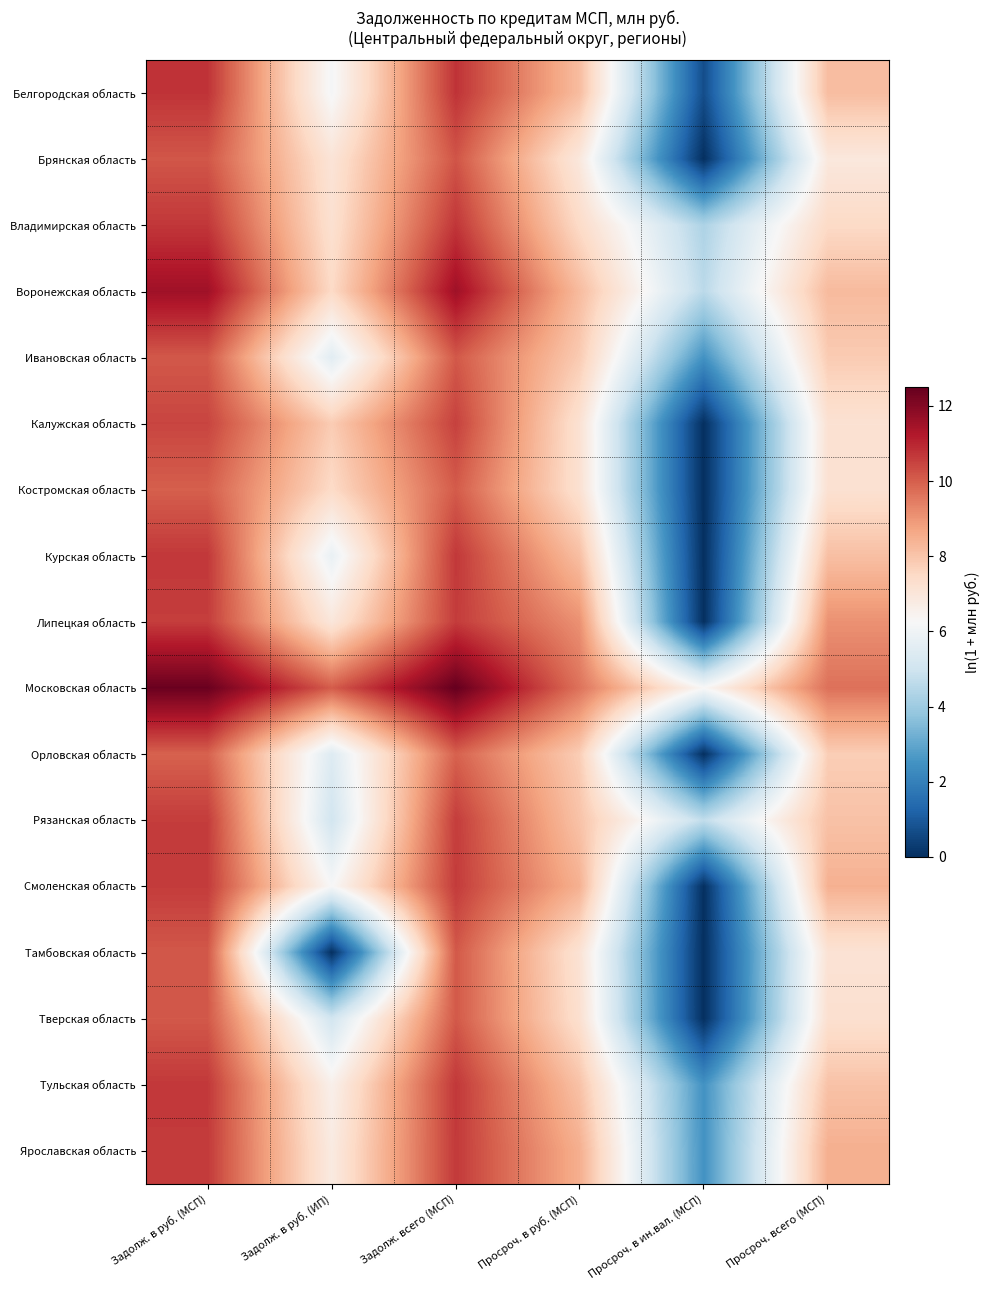

Reading left to right, list all the values displayed in this chart.

Белгородская область: Задолж. в руб. (МСП)=10.8	Задолж. в руб. (ИП)=6.1	Задолж. всего (МСП)=10.8	Просроч. в руб. (МСП)=8.2	Просроч. в ин.вал. (МСП)=0.7	Просроч. всего (МСП)=8.2
Брянская область: Задолж. в руб. (МСП)=10.1	Задолж. в руб. (ИП)=7.1	Задолж. всего (МСП)=10.2	Просроч. в руб. (МСП)=6.9	Просроч. в ин.вал. (МСП)=0.0	Просроч. всего (МСП)=6.9
Владимирская область: Задолж. в руб. (МСП)=10.7	Задолж. в руб. (ИП)=7.2	Задолж. всего (МСП)=10.7	Просроч. в руб. (МСП)=7.4	Просроч. в ин.вал. (МСП)=4.3	Просроч. всего (МСП)=7.5
Воронежская область: Задолж. в руб. (МСП)=11.5	Задолж. в руб. (ИП)=7.5	Задолж. всего (МСП)=11.5	Просроч. в руб. (МСП)=8.2	Просроч. в ин.вал. (МСП)=4.6	Просроч. всего (МСП)=8.2
Ивановская область: Задолж. в руб. (МСП)=10.1	Задолж. в руб. (ИП)=5.5	Задолж. всего (МСП)=10.1	Просроч. в руб. (МСП)=7.8	Просроч. в ин.вал. (МСП)=2.5	Просроч. всего (МСП)=7.8
Калужская область: Задолж. в руб. (МСП)=10.5	Задолж. в руб. (ИП)=7.8	Задолж. всего (МСП)=10.5	Просроч. в руб. (МСП)=7.2	Просроч. в ин.вал. (МСП)=0.0	Просроч. всего (МСП)=7.2
Костромская область: Задолж. в руб. (МСП)=10.0	Задолж. в руб. (ИП)=7.4	Задолж. всего (МСП)=10.1	Просроч. в руб. (МСП)=7.2	Просроч. в ин.вал. (МСП)=0.0	Просроч. всего (МСП)=7.2
Курская область: Задолж. в руб. (МСП)=10.7	Задолж. в руб. (ИП)=5.8	Задолж. всего (МСП)=10.7	Просроч. в руб. (МСП)=8.1	Просроч. в ин.вал. (МСП)=0.0	Просроч. всего (МСП)=8.1
Липецкая область: Задолж. в руб. (МСП)=10.6	Задолж. в руб. (ИП)=7.0	Задолж. всего (МСП)=10.6	Просроч. в руб. (МСП)=9.1	Просроч. в ин.вал. (МСП)=0.0	Просроч. всего (МСП)=9.1
Московская область: Задолж. в руб. (МСП)=12.4	Задолж. в руб. (ИП)=10.0	Задолж. всего (МСП)=12.5	Просроч. в руб. (МСП)=9.6	Просроч. в ин.вал. (МСП)=6.3	Просроч. всего (МСП)=9.7
Орловская область: Задолж. в руб. (МСП)=9.9	Задолж. в руб. (ИП)=5.4	Задолж. всего (МСП)=10.0	Просроч. в руб. (МСП)=7.8	Просроч. в ин.вал. (МСП)=0.0	Просроч. всего (МСП)=7.8
Рязанская область: Задолж. в руб. (МСП)=10.6	Задолж. в руб. (ИП)=5.1	Задолж. всего (МСП)=10.6	Просроч. в руб. (МСП)=8.0	Просроч. в ин.вал. (МСП)=4.7	Просроч. всего (МСП)=8.1
Смоленская область: Задолж. в руб. (МСП)=10.6	Задолж. в руб. (ИП)=6.2	Задолж. всего (МСП)=10.6	Просроч. в руб. (МСП)=8.5	Просроч. в ин.вал. (МСП)=0.0	Просроч. всего (МСП)=8.5
Тамбовская область: Задолж. в руб. (МСП)=10.1	Задолж. в руб. (ИП)=0.0	Задолж. всего (МСП)=10.1	Просроч. в руб. (МСП)=7.1	Просроч. в ин.вал. (МСП)=0.0	Просроч. всего (МСП)=7.1
Тверская область: Задолж. в руб. (МСП)=10.1	Задолж. в руб. (ИП)=5.1	Задолж. всего (МСП)=10.1	Просроч. в руб. (МСП)=7.2	Просроч. в ин.вал. (МСП)=0.0	Просроч. всего (МСП)=7.2
Тульская область: Задолж. в руб. (МСП)=10.7	Задолж. в руб. (ИП)=6.6	Задолж. всего (МСП)=10.7	Просроч. в руб. (МСП)=8.1	Просроч. в ин.вал. (МСП)=2.5	Просроч. всего (МСП)=8.1
Ярославская область: Задолж. в руб. (МСП)=10.6	Задолж. в руб. (ИП)=6.8	Задолж. всего (МСП)=10.6	Просроч. в руб. (МСП)=8.5	Просроч. в ин.вал. (МСП)=2.5	Просроч. всего (МСП)=8.5